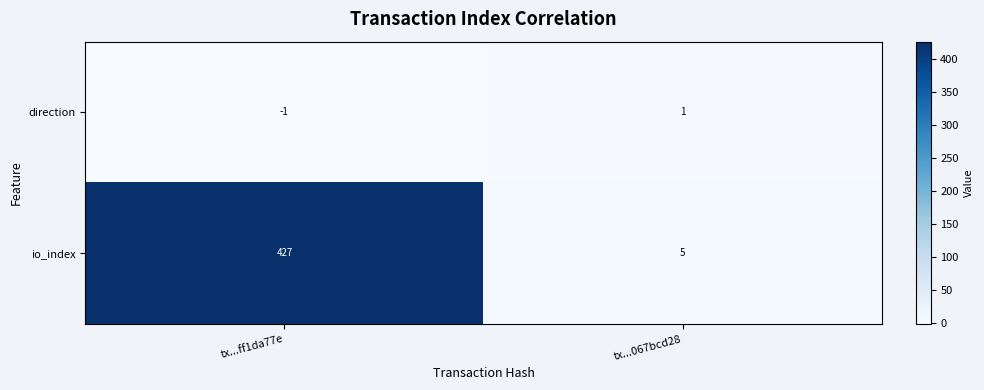

Is it true that io_index equals 427 at tx...ff1da77e?

True